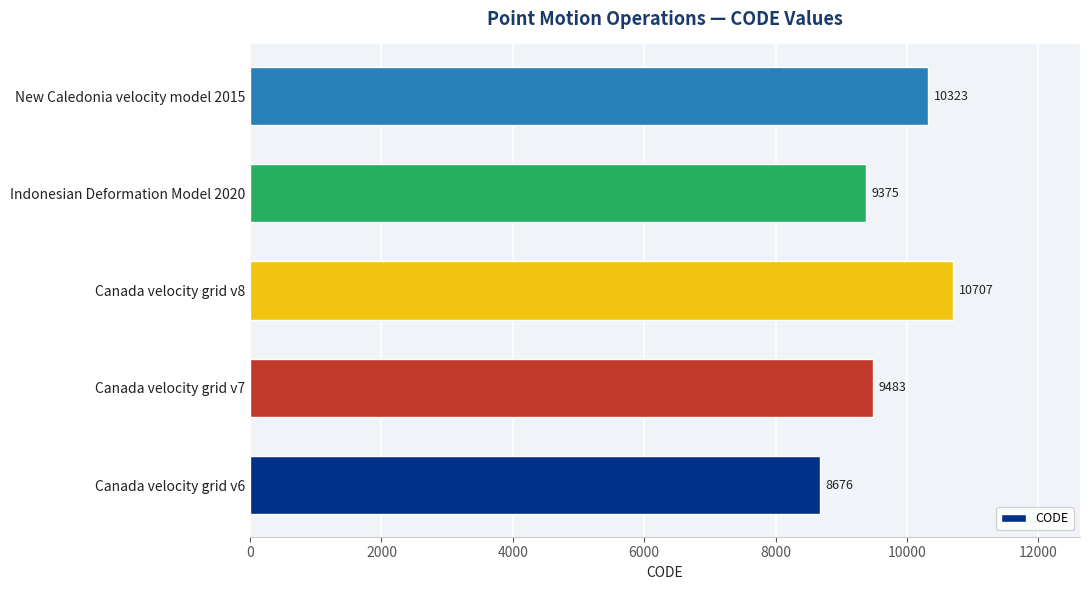

The chart shows a value of 10323 at New Caledonia velocity model 2015. True or false?

True